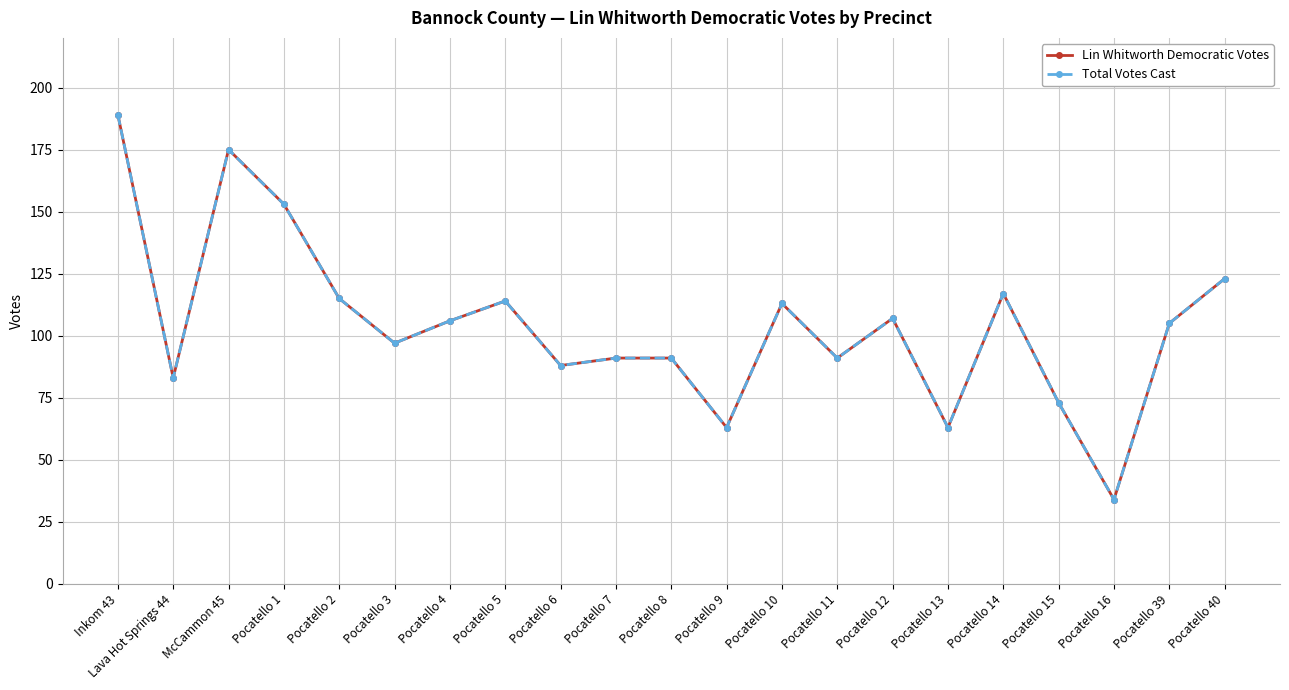

What value does the Total Votes Cast series have at Pocatello 7?

91